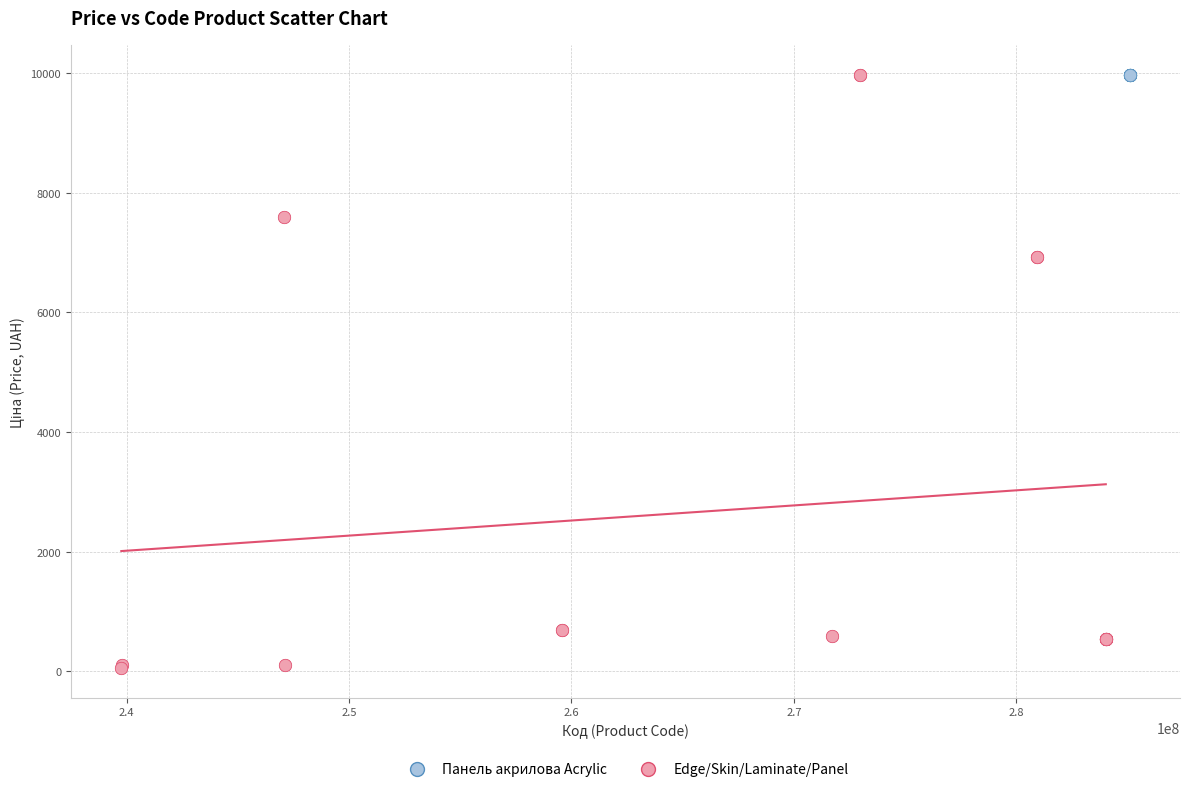

Which series reaches the minimum Y coordinate?

Edge/Skin/Laminate/Panel